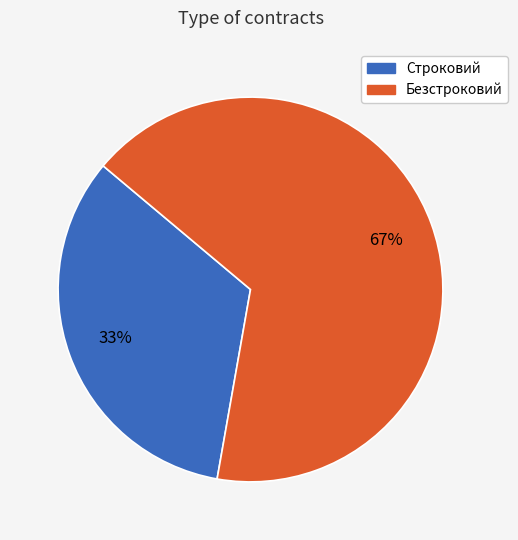

How many slices are in this pie chart?

2